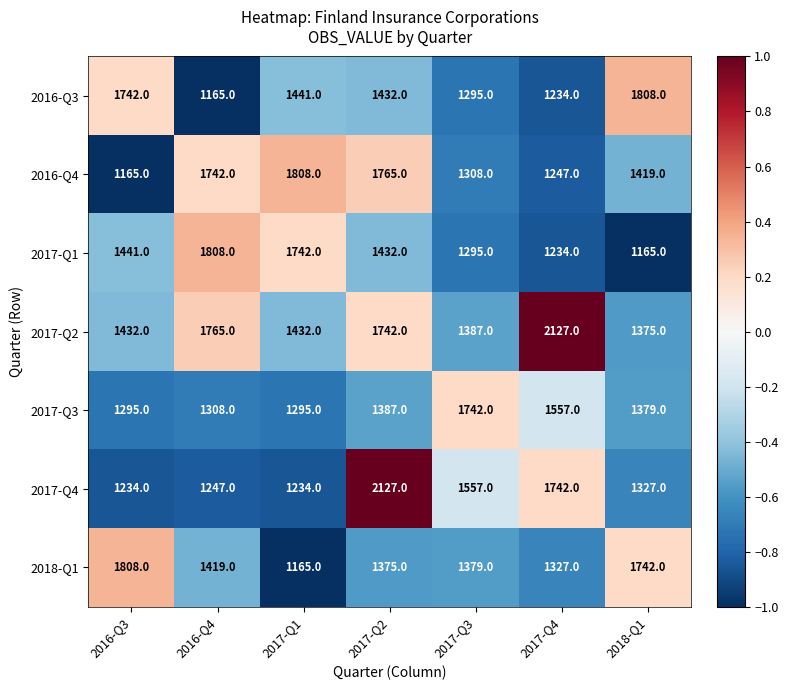

Between 2016-Q3 and 2017-Q2, which series saw the biggest shift?

2017-Q4